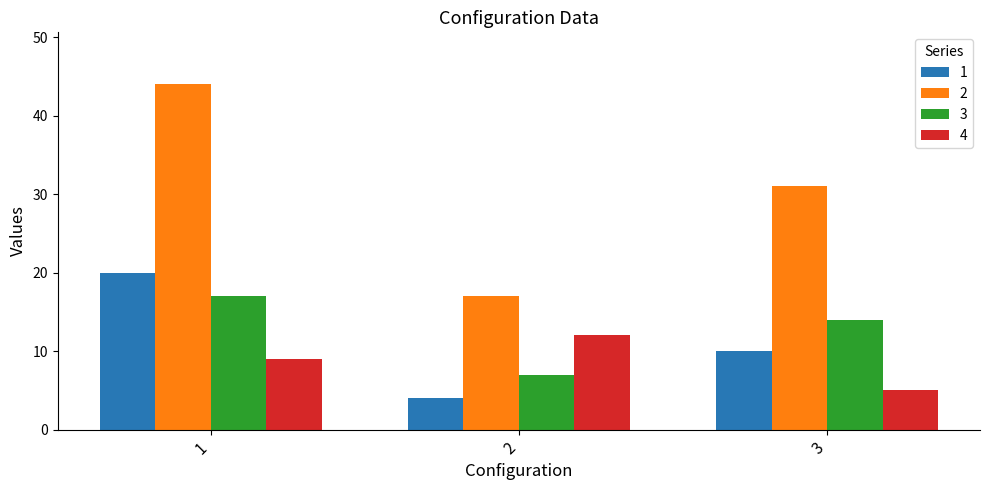

What is the value of the 2 bar at the 1st from the left?

44